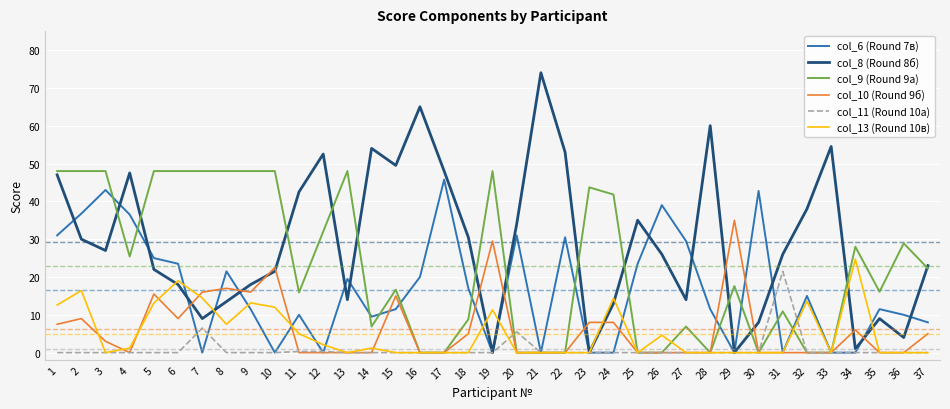

What are all the series names shown in the legend?

col_6 (Round 7в), col_8 (Round 8б), col_9 (Round 9а), col_10 (Round 9б), col_11 (Round 10а), col_13 (Round 10в)